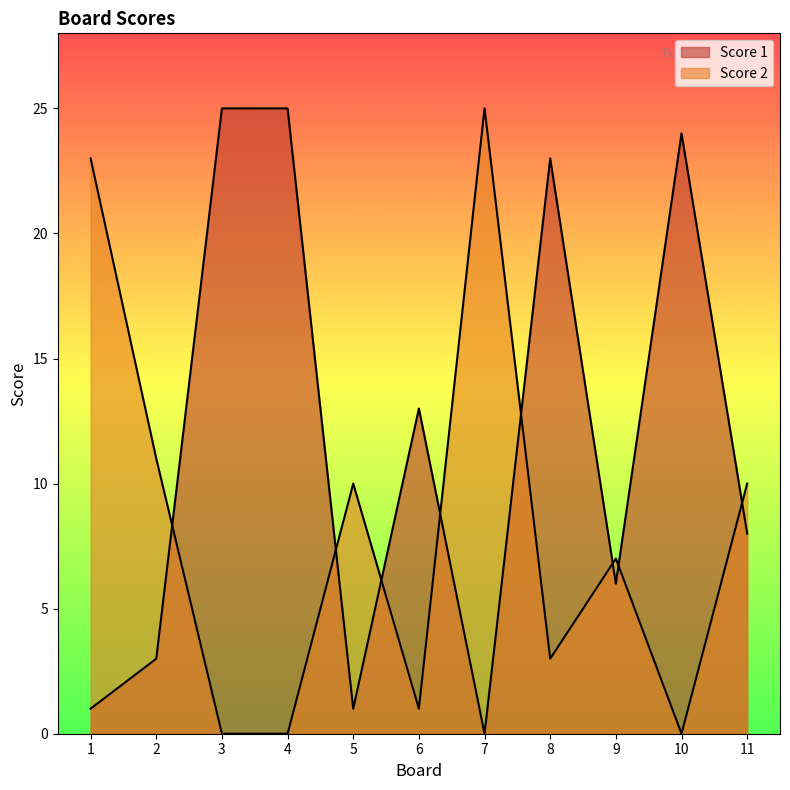

True or false: Score 2 has a value of 16 at 2.

False